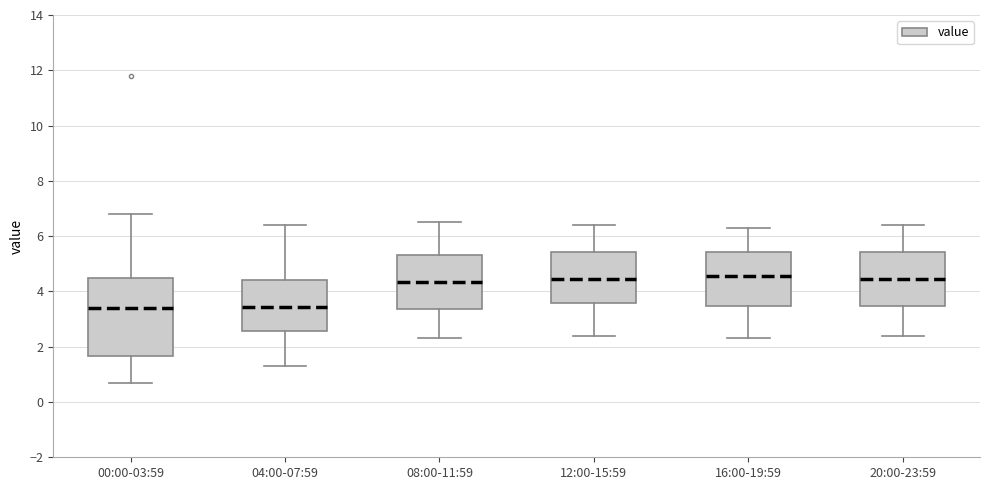

Reading left to right, read every box against the y-axis: the position of its median line, the range the box covers, and the ends of its whiskers. The values are not printed on the chart, so give them approximately, as read against the axis.

00:00-03:59: median 3.4, box 1.6 to 4.6, whiskers 0.8 to 6.8
04:00-07:59: median 3.4, box 2.6 to 4.4, whiskers 1.4 to 6.4
08:00-11:59: median 4.4, box 3.4 to 5.4, whiskers 2.4 to 6.6
12:00-15:59: median 4.4, box 3.6 to 5.4, whiskers 2.4 to 6.4
16:00-19:59: median 4.6, box 3.4 to 5.4, whiskers 2.4 to 6.4
20:00-23:59: median 4.4, box 3.4 to 5.4, whiskers 2.4 to 6.4